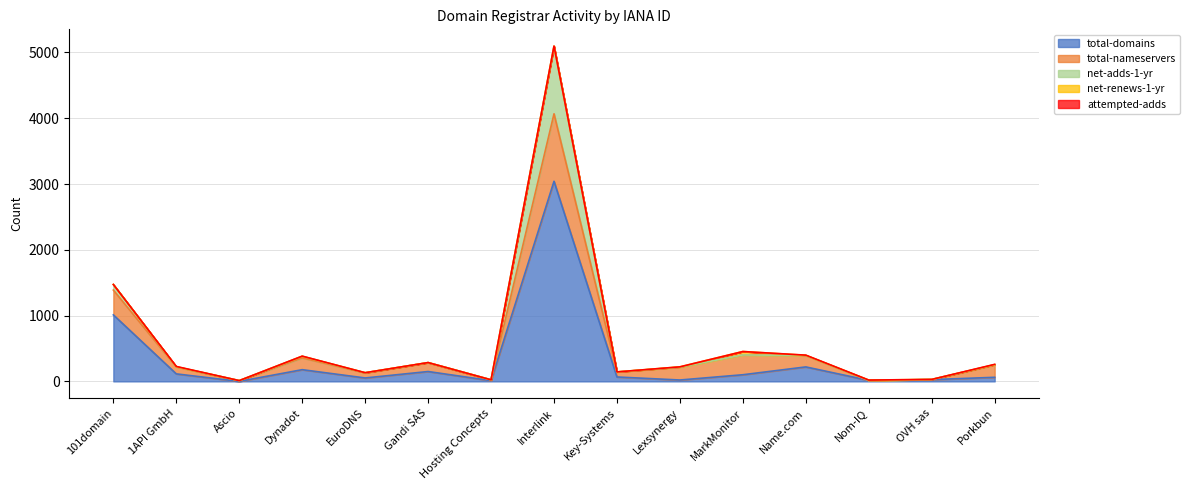

Reading left to right, what are all the values shown in this chart?

total-domains: 1011	114	0	178	52	150	11	3042	67	21	101	220	15	27	62
total-nameservers: 377	105	12	178	78	135	13	1026	76	195	301	172	0	1	188
net-adds-1-yr: 85	1	0	26	0	0	0	1026	0	0	0	1	0	1	4
net-renews-1-yr: 0	4	0	0	2	1	0	3	1	5	52	4	5	1	1
attempted-adds: 0	3	0	2	0	0	0	0	0	0	0	2	0	0	4